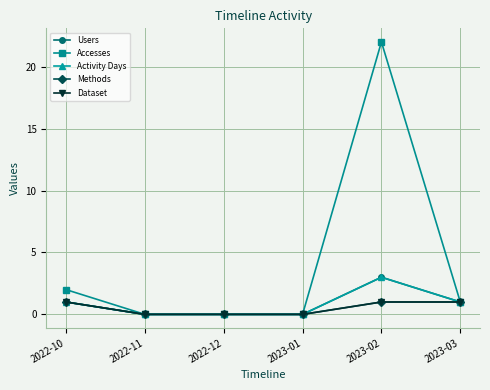

What is the sum of all Users values?

5